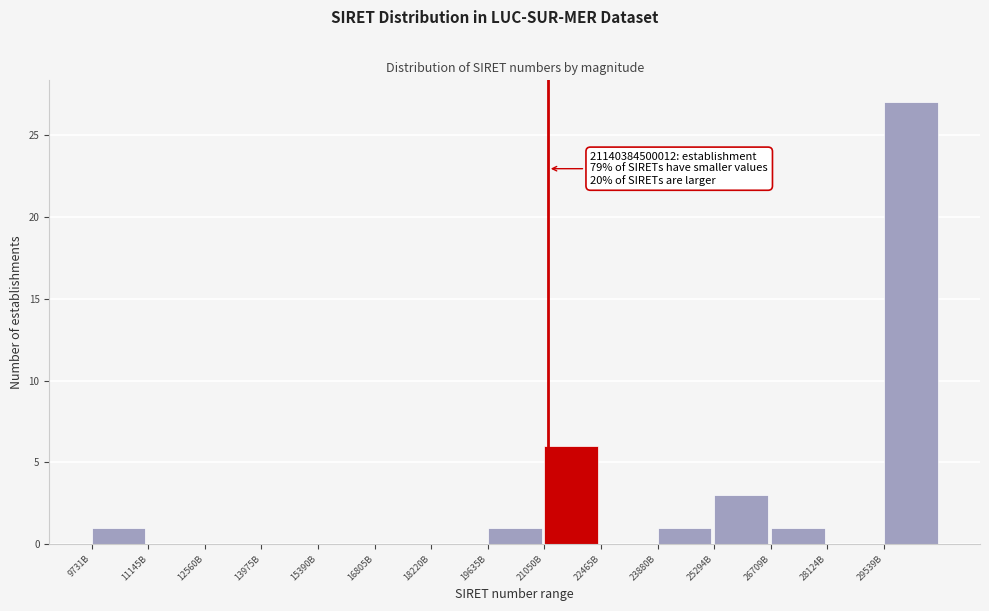

Reading right to left, what are all the values shown in this chart?

29539B=27	28124B=0	26709B=1	25294B=3	23880B=1	22465B=0	21050B=6	19635B=1	18220B=0	16805B=0	15390B=0	13975B=0	12560B=0	11145B=0	9731B=1